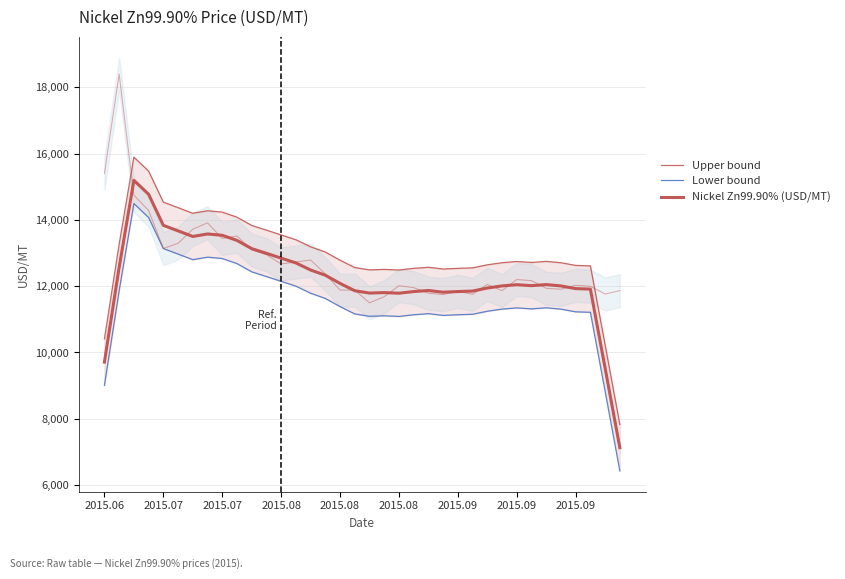

What is the average value of the Lower bound series?

11557.7